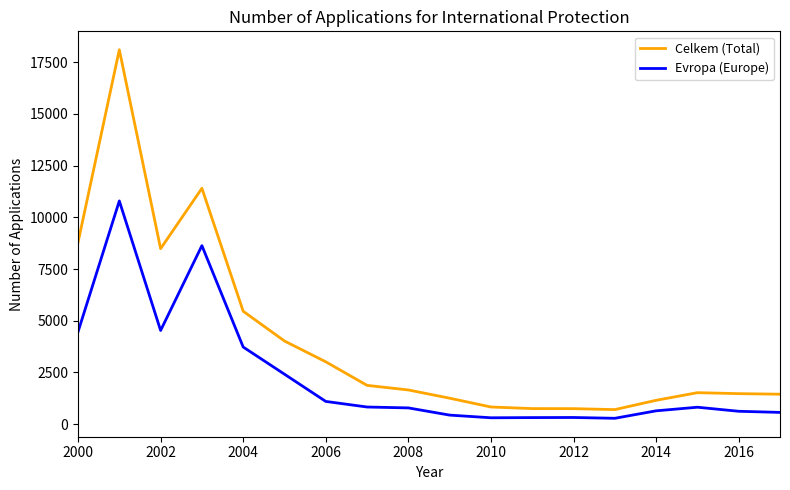

Rank the series by their maximum value, from highest to lowest.

Celkem (Total), Evropa (Europe)